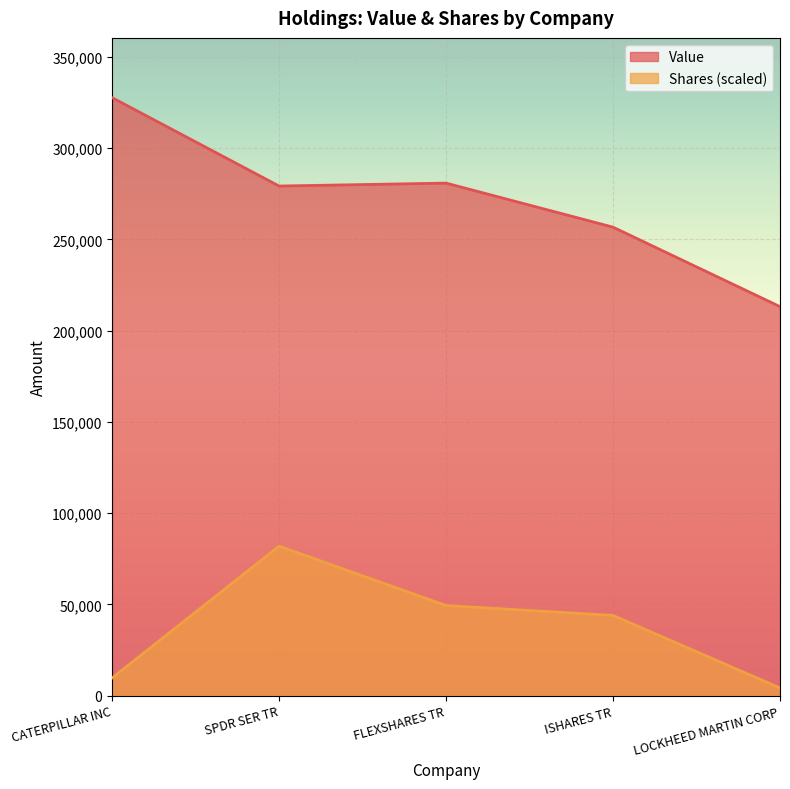

Between SPDR SER TR and LOCKHEED MARTIN CORP, which series saw the biggest shift?

Shares (scaled)